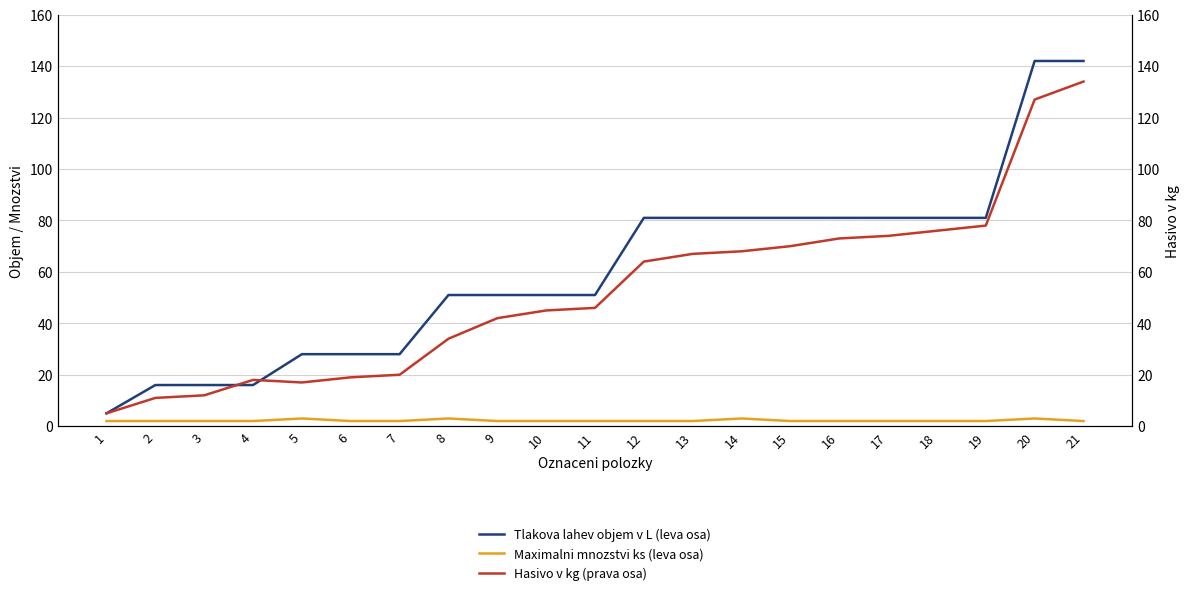

True or false: Tlakova lahev objem v L (leva osa) has a value of 81 at 18.

True